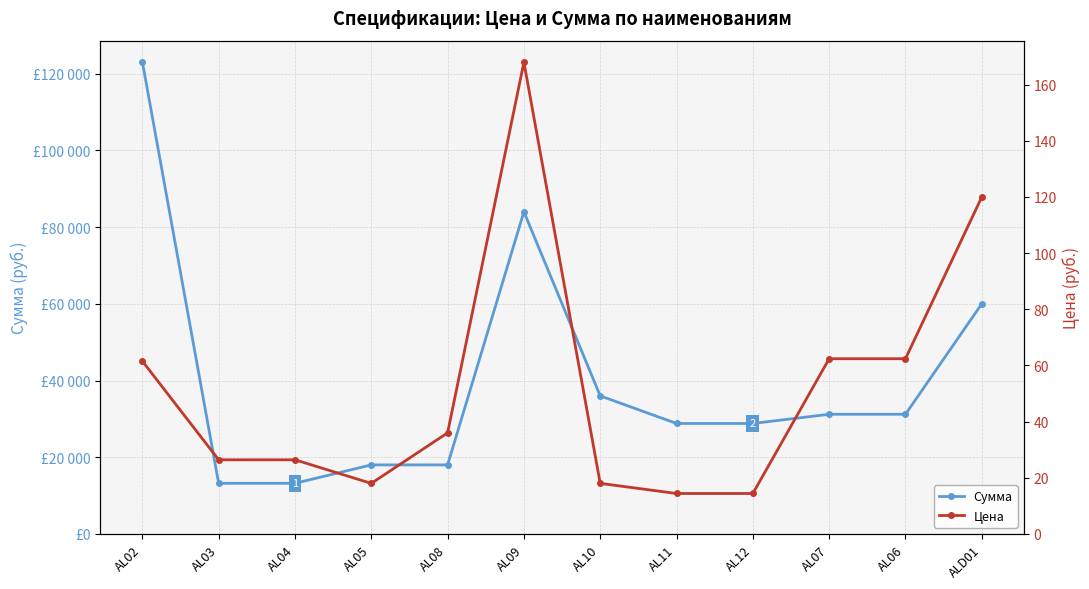

How many data points in Цена are less than 36?

6